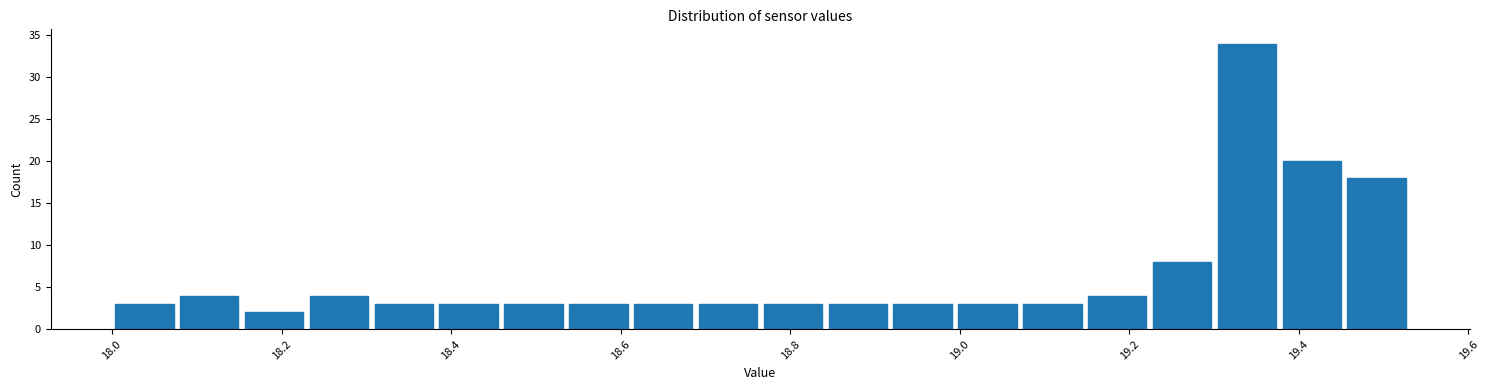

Read against the x-axis, roughly where is the centre of the tallest bar?

19.34